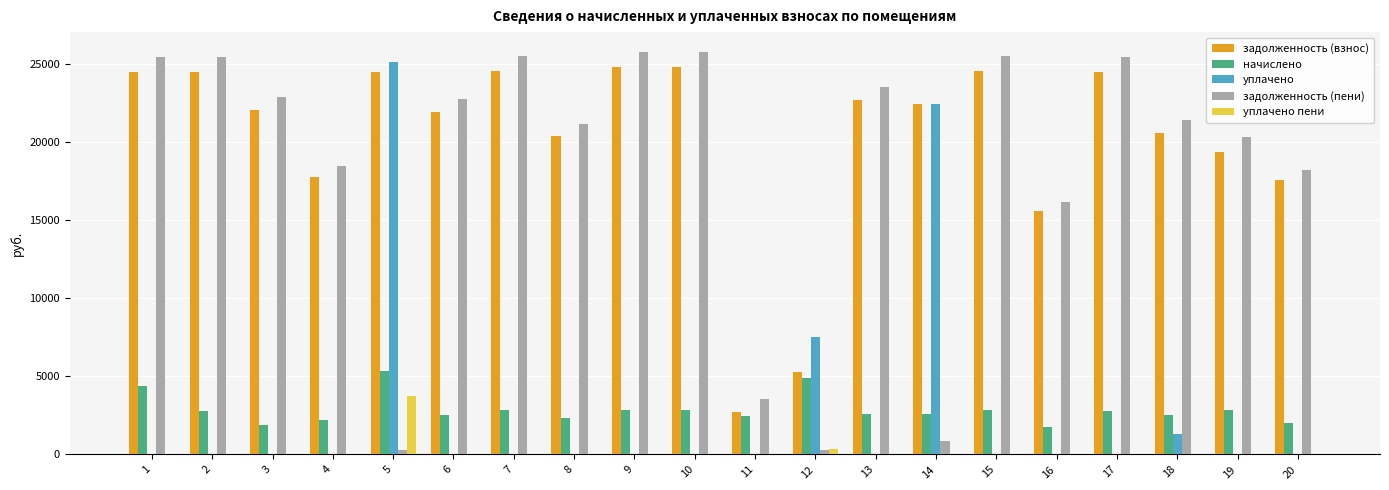

What is the maximum value for уплачено?

25150.6